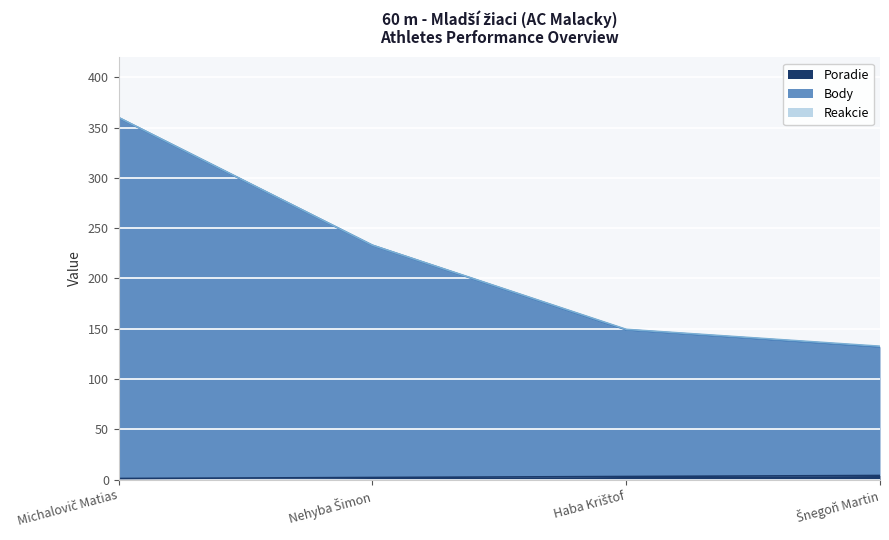

At which category is the sum across all series the highest?

Michalovič Matias